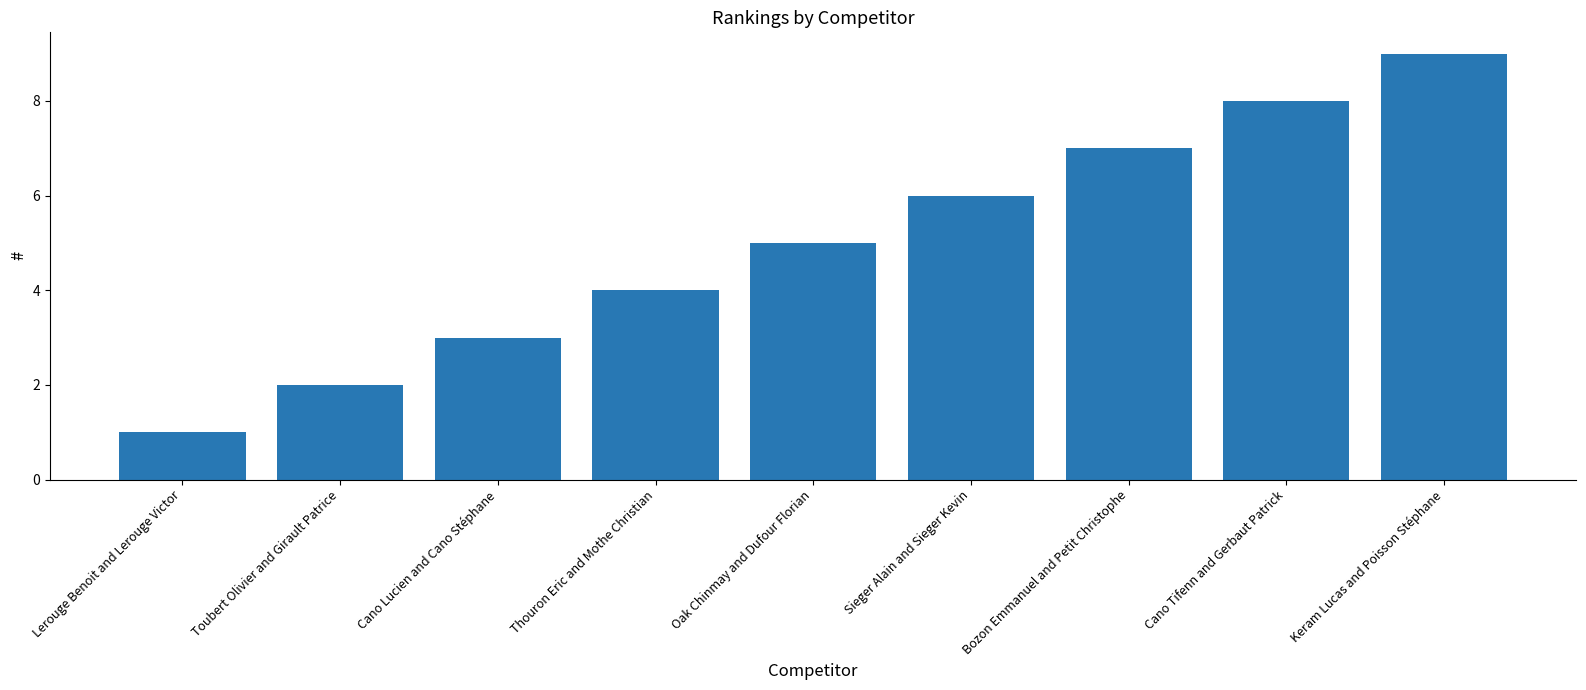

Reading left to right, transcribe all the data shown in this chart.

Lerouge Benoit and Lerouge Victor=1	Toubert Olivier and Girault Patrice=2	Cano Lucien and Cano Stéphane=3	Thouron Eric and Mothe Christian=4	Oak Chinmay and Dufour Florian=5	Sieger Alain and Sieger Kevin=6	Bozon Emmanuel and Petit Christophe=7	Cano Tifenn and Gerbaut Patrick=8	Keram Lucas and Poisson Stéphane=9